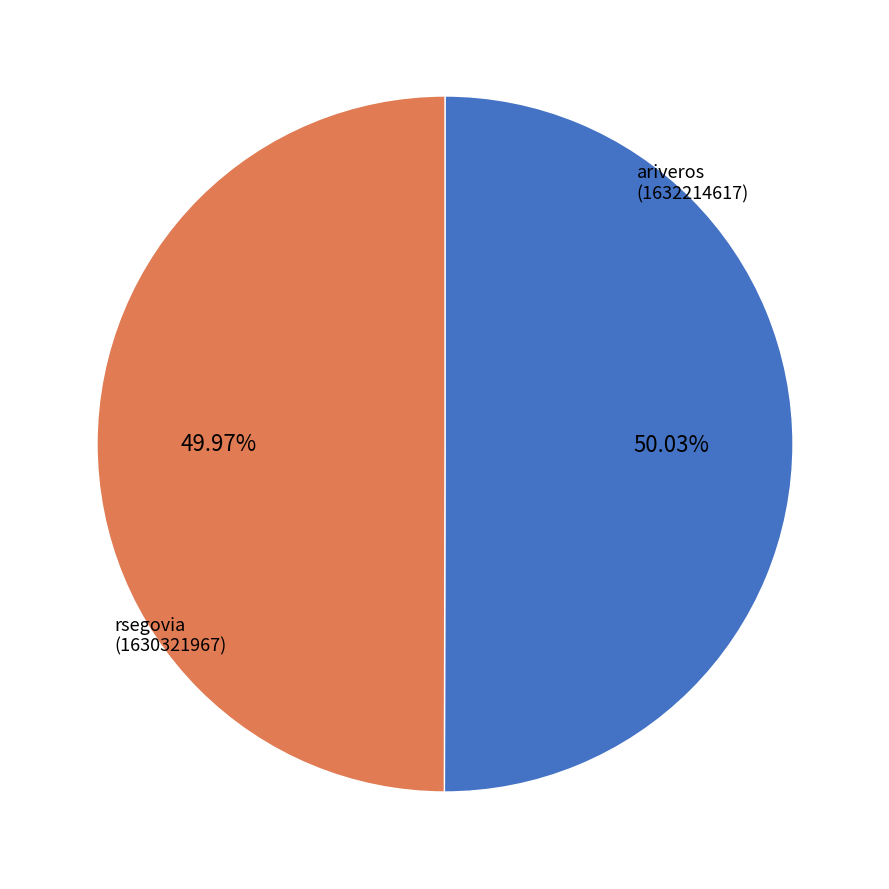

Approximately how many times larger is the value at rsegovia compared to ariveros?

1.0